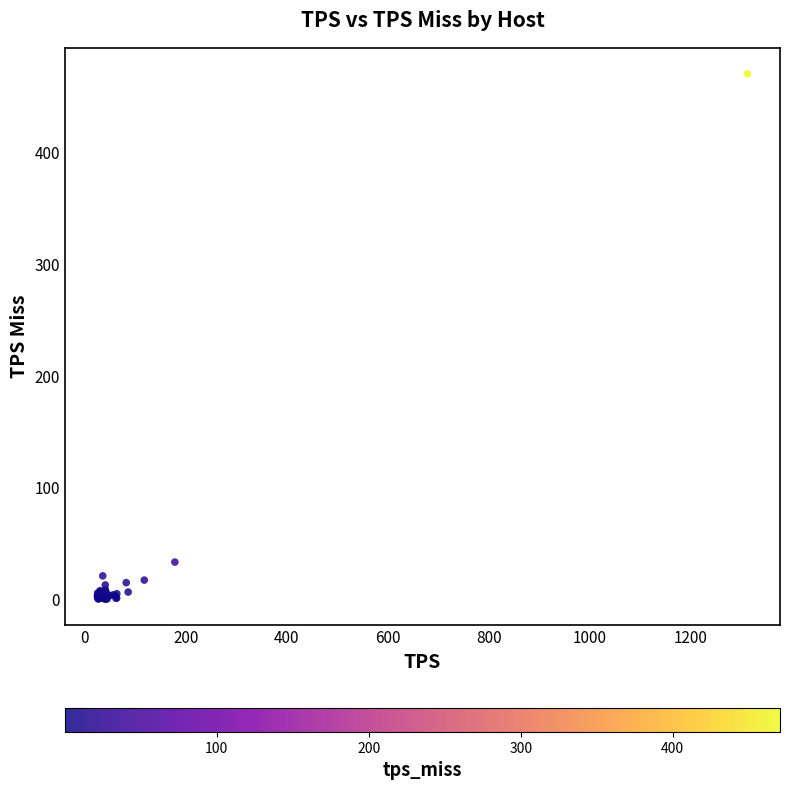

What Y value in the scatter plot is closest to 235?

33.2